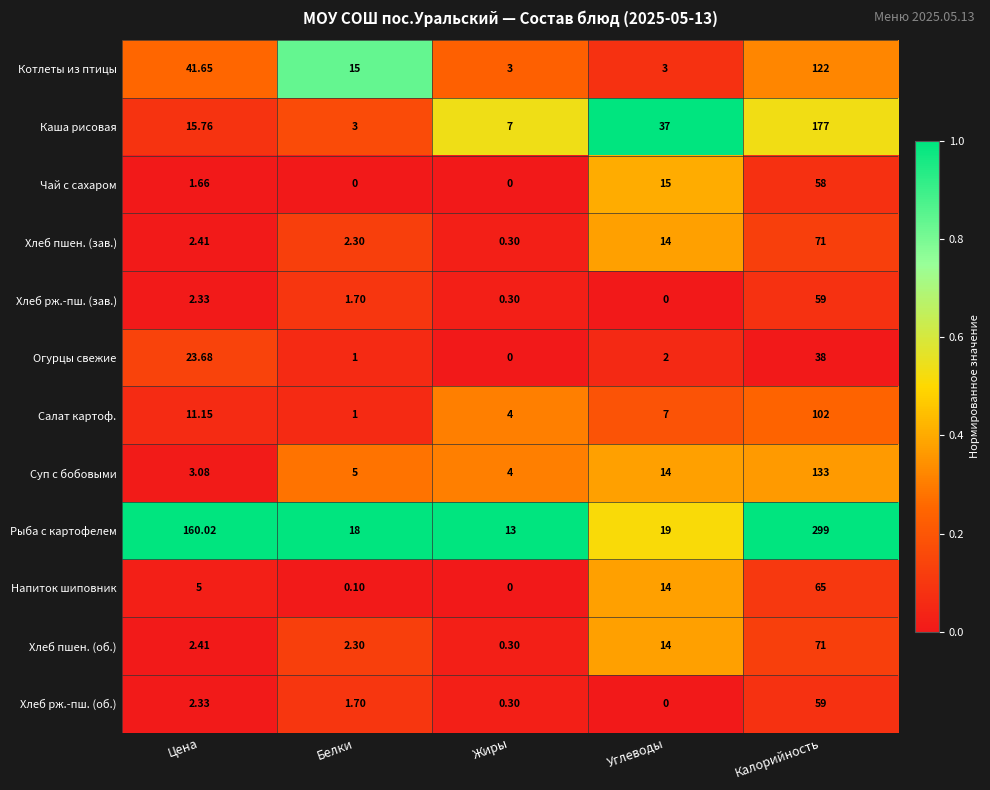

Which series changed the most between Цена and Белки?

Рыба с картофелем